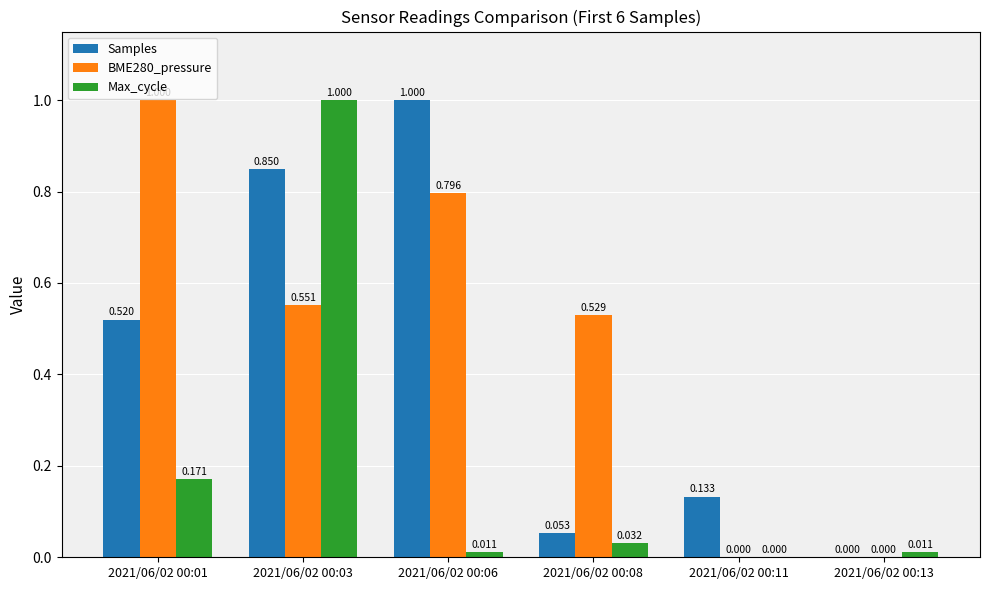

What is the difference between the BME280_pressure values at 2021/06/02 00:01 and 2021/06/02 00:13?

1.0